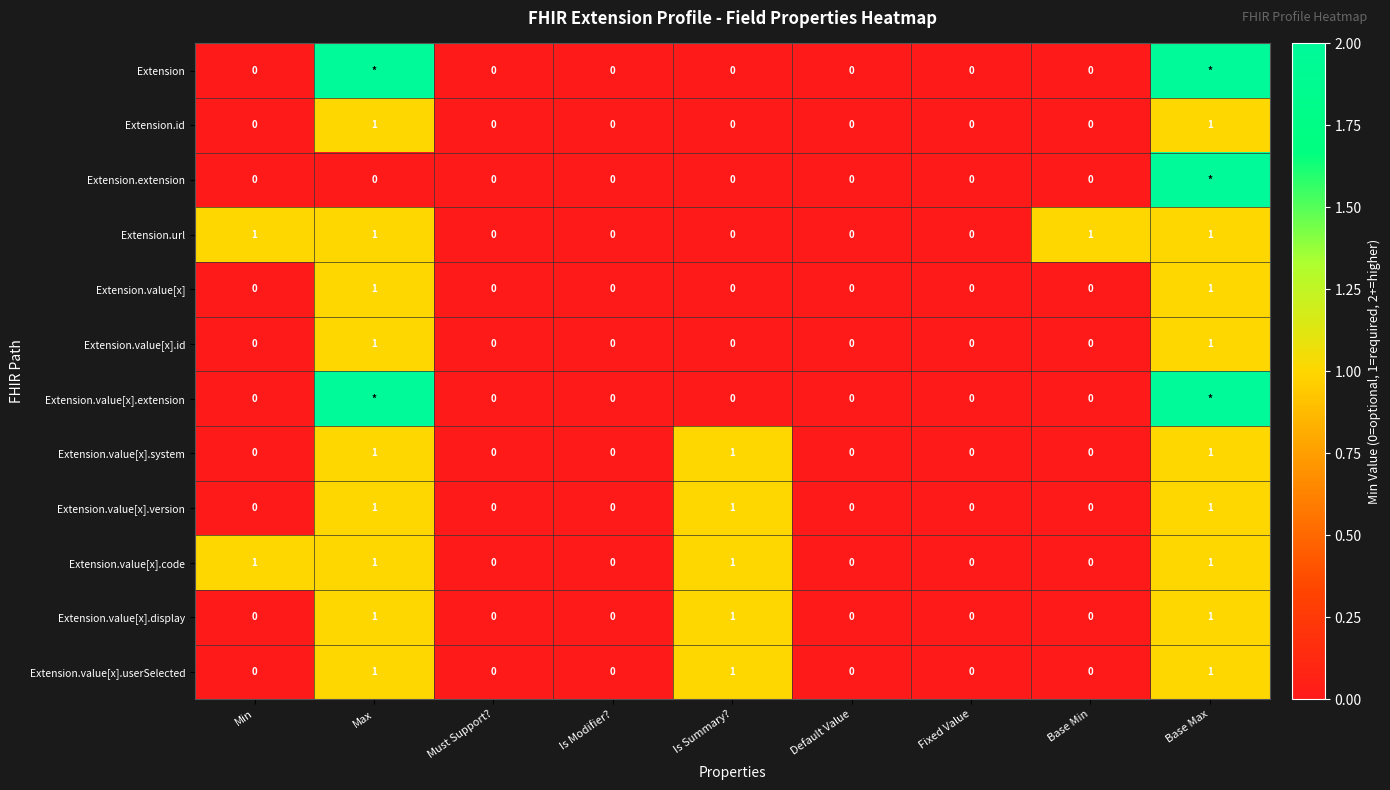

What is the difference between the highest and lowest values at Base Max?

1